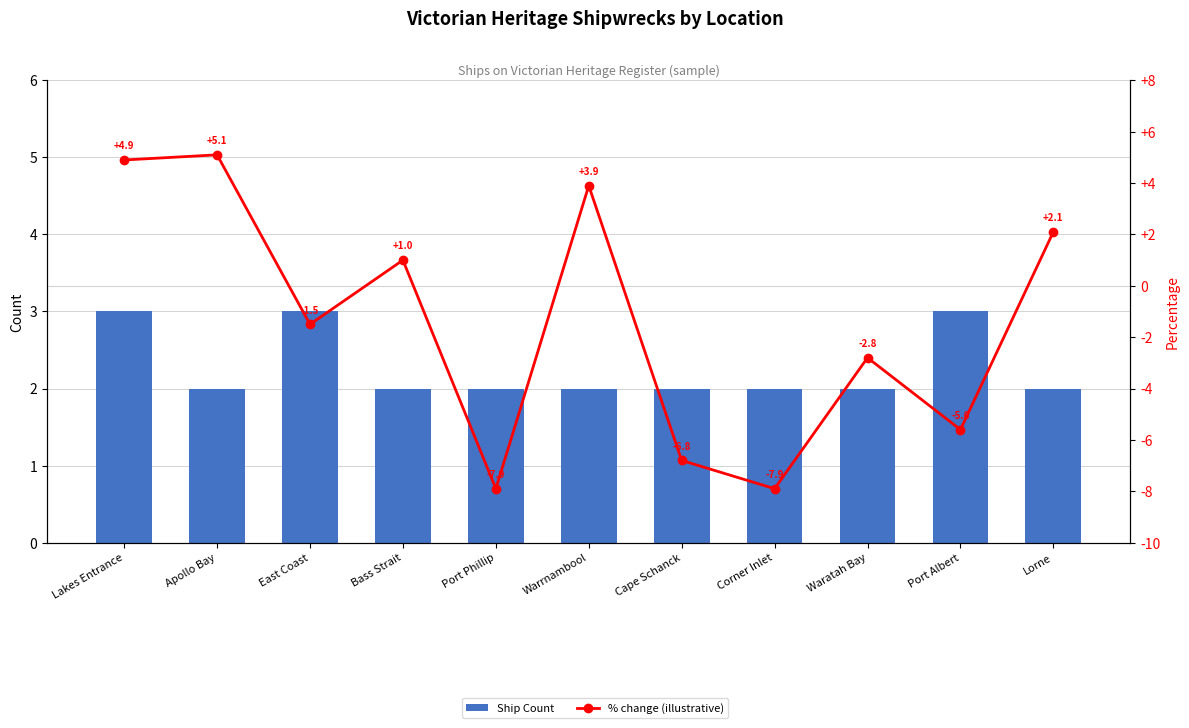

Rank the series by their average value, from highest to lowest.

Ship Count, % change (illustrative)